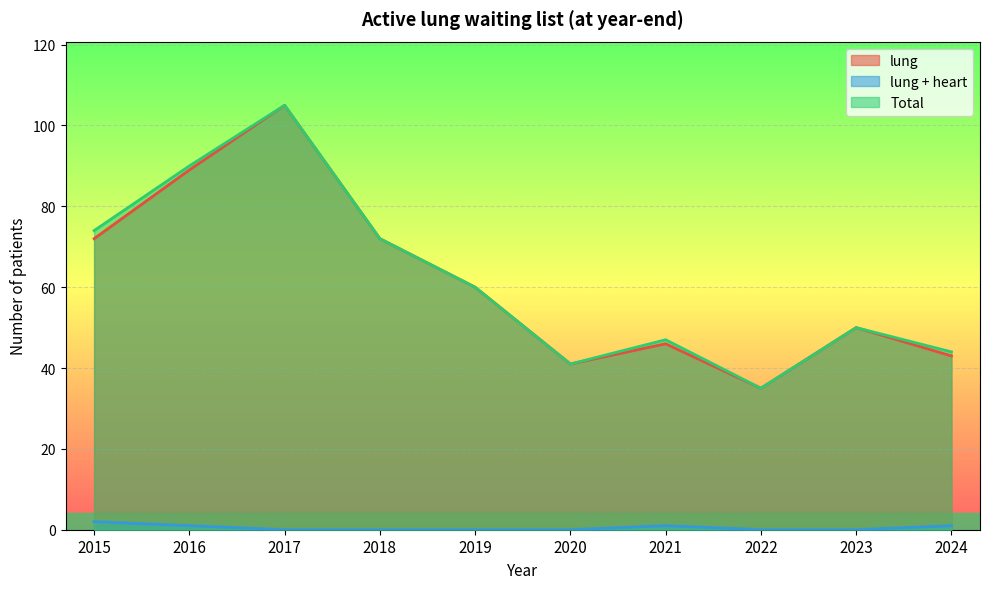

Does the chart display data point markers on the line(s)?

No